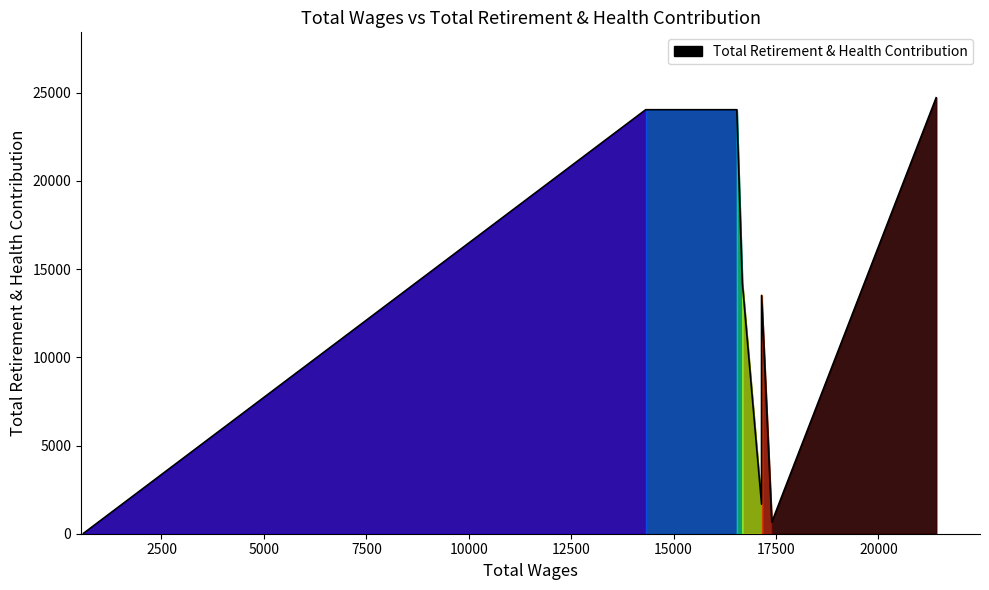

Does the chart have visible grid lines?

No